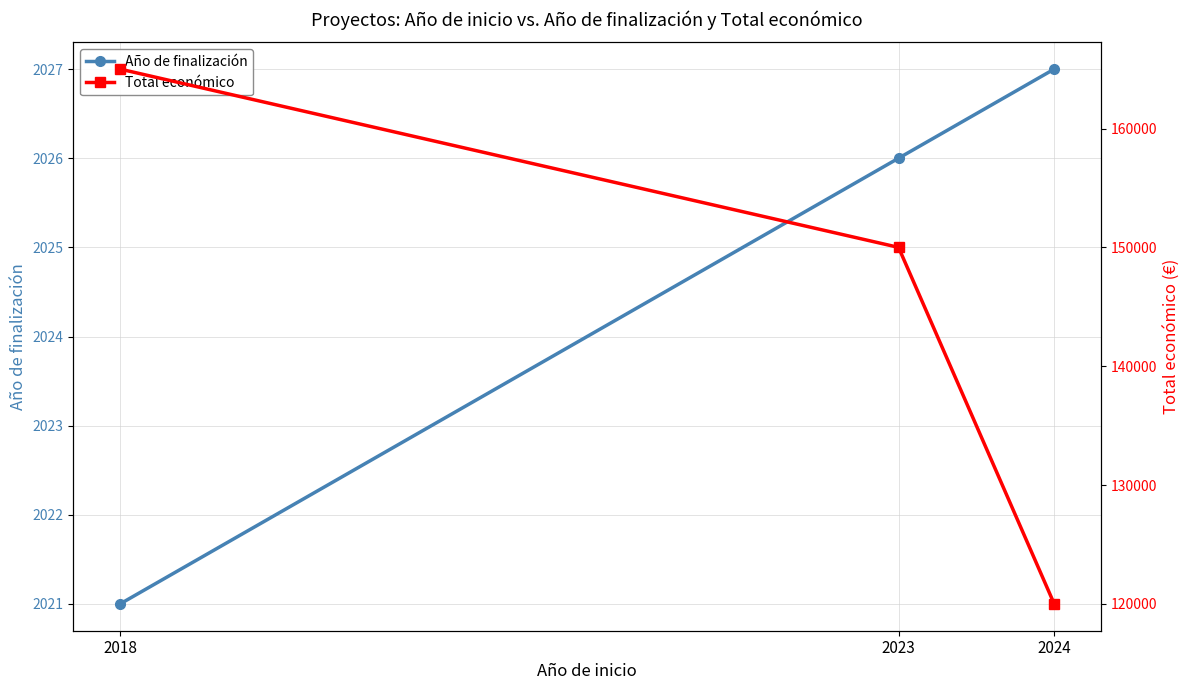

Rank the series at 2024 from highest to lowest value.

Total económico, Año de finalización